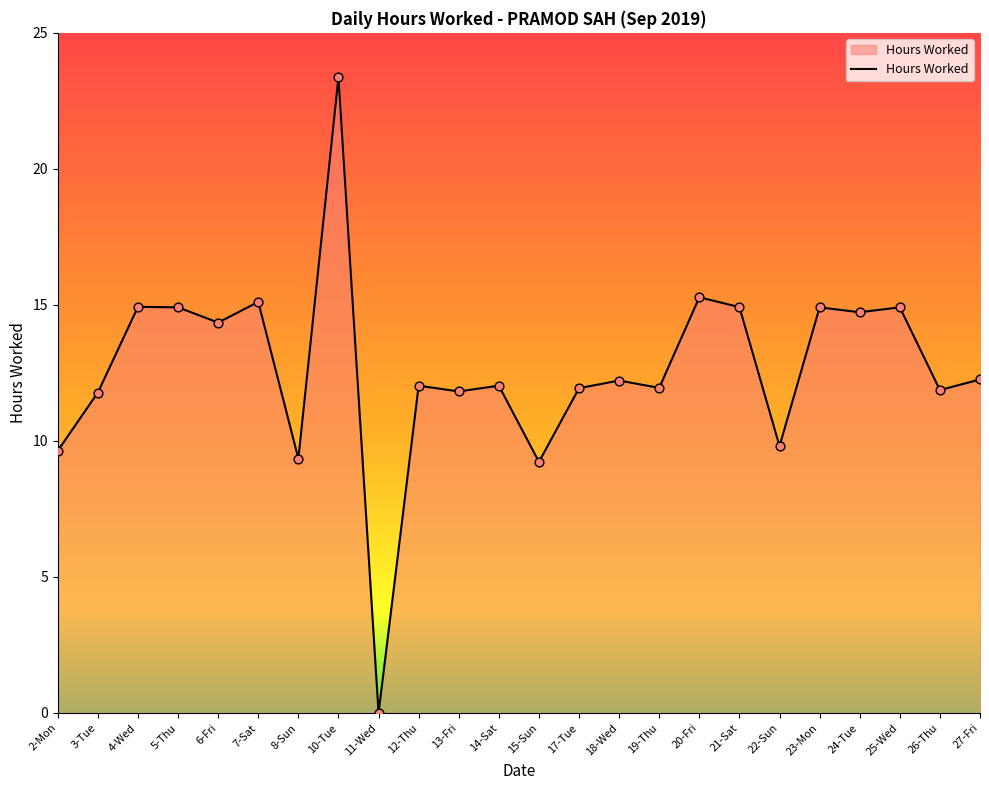

What is the change in value from 18-Wed to 25-Wed?

+2.7